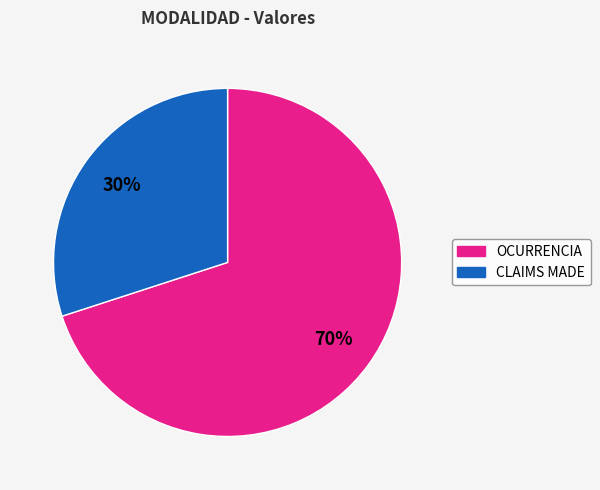

Is there a majority slice in this chart?

Yes